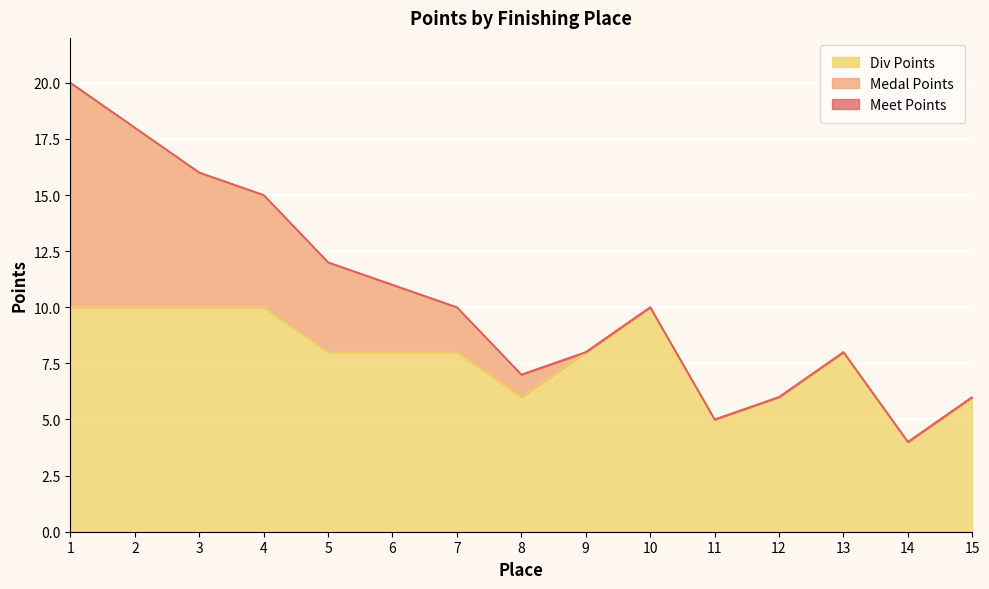

What is the value of the Meet Points point at the 1st from the left?

20